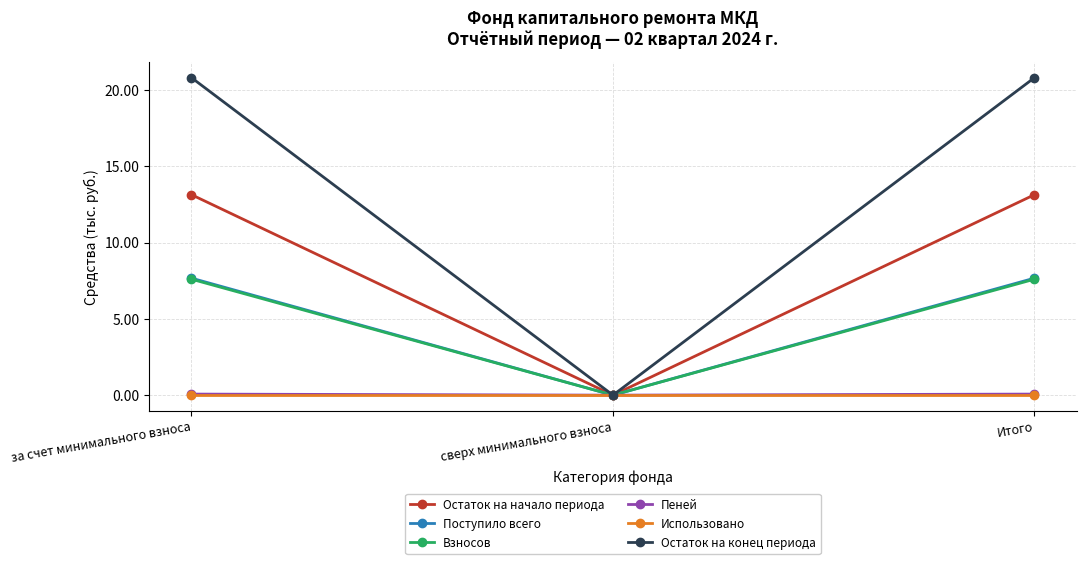

How many lines are shown in the chart?

6